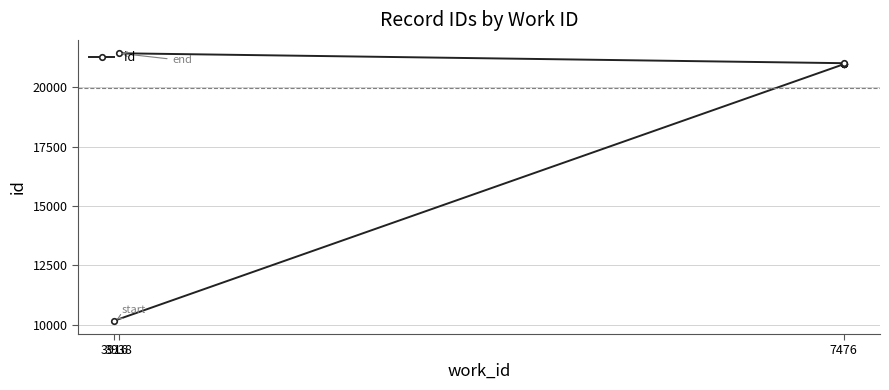

Where is the data nearest to the value 15797?

7476